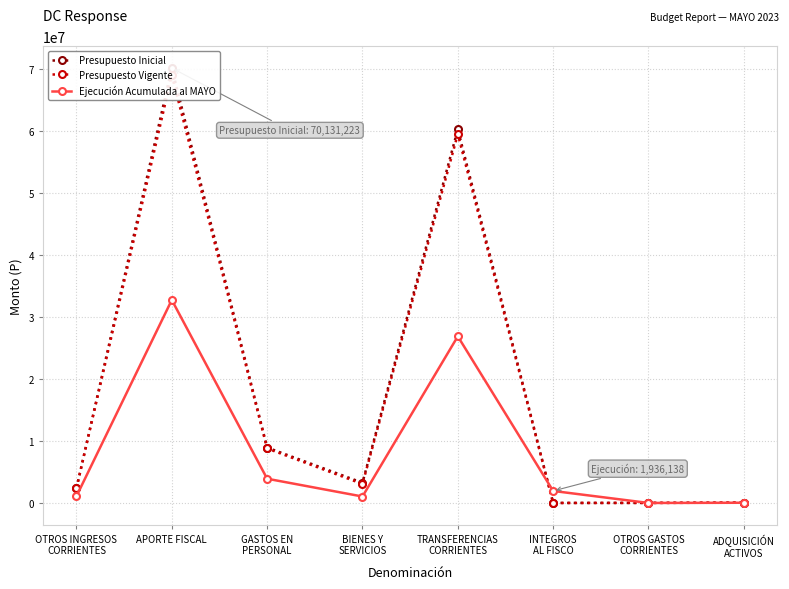

What is the difference between the maximum and minimum values in the Presupuesto Inicial series?

70131223